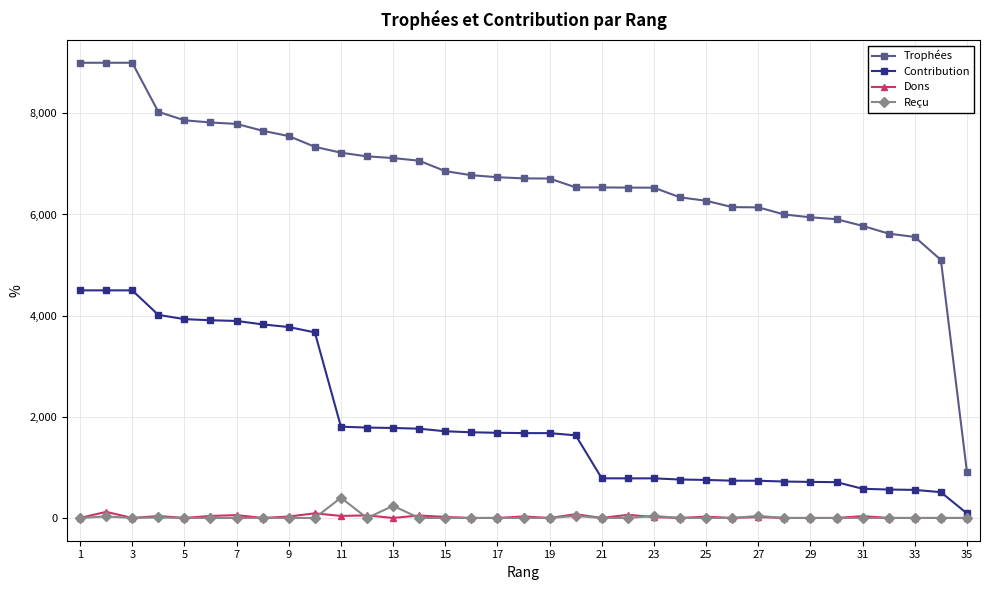

True or false: Trophées and Reçu cross at least once.

False